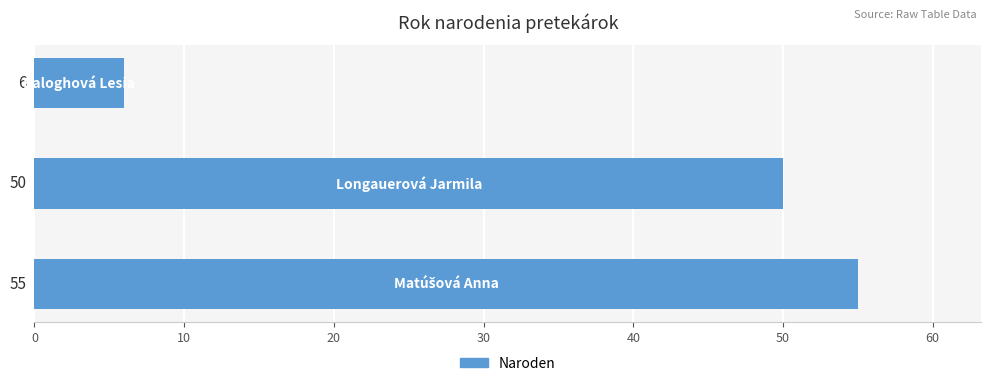

Reading bottom to top, what are all the values shown in this chart?

55	50	6